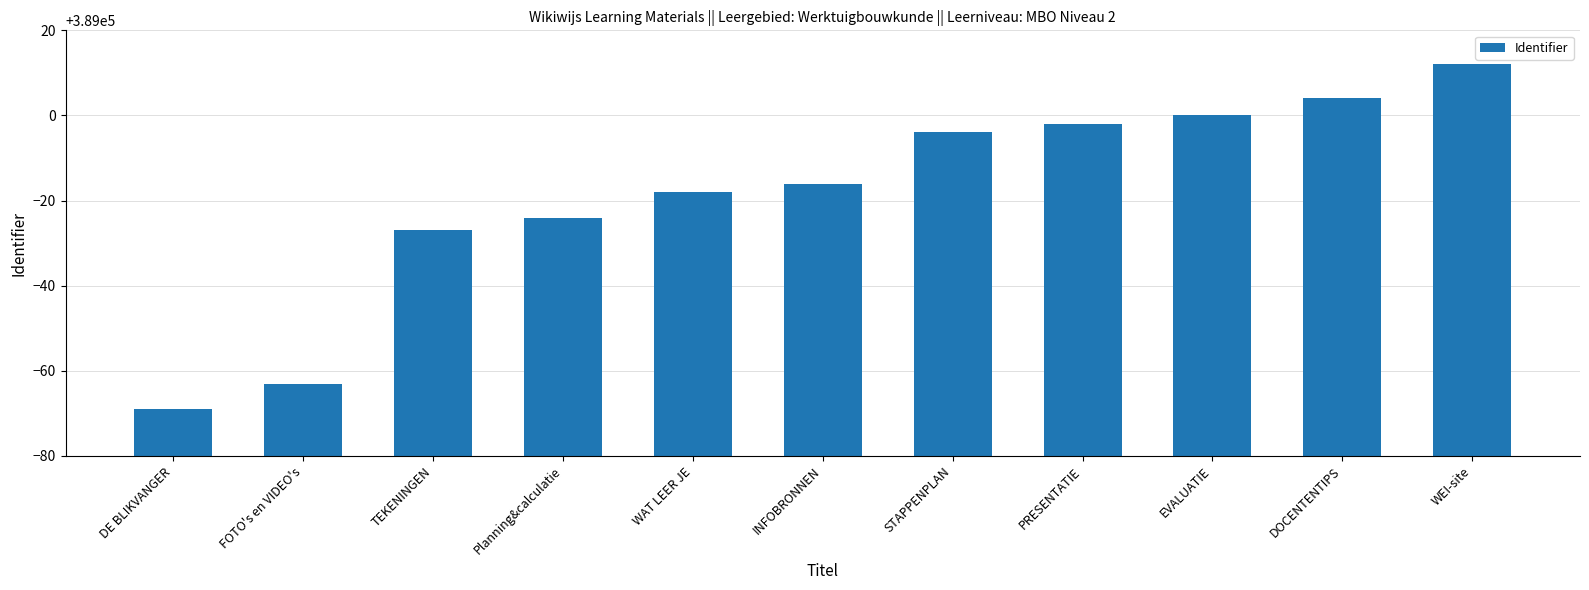

How many values are below 388984?

5